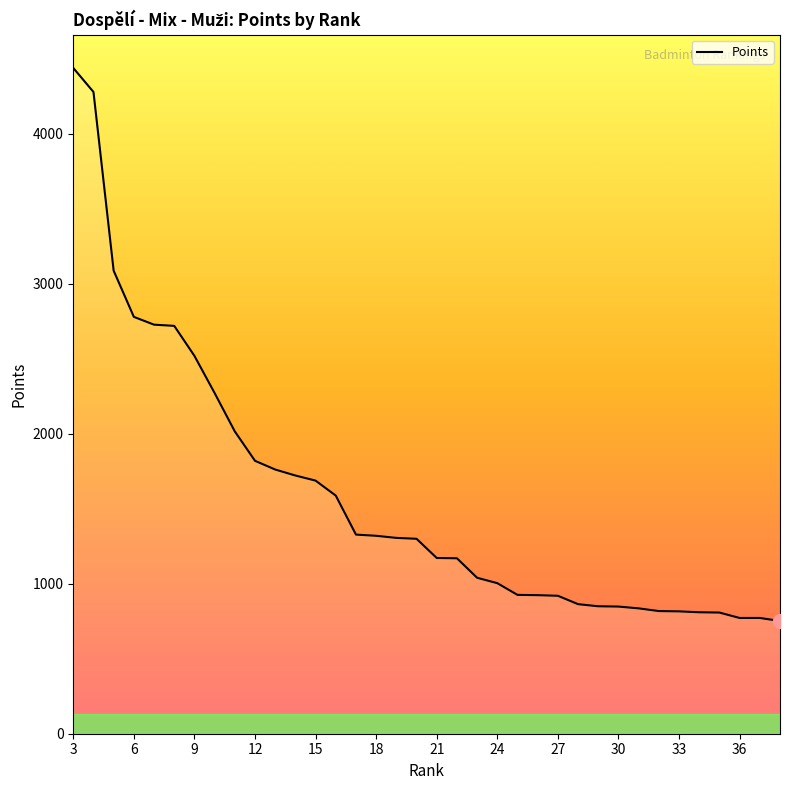

What is the maximum value shown in the chart?

4440